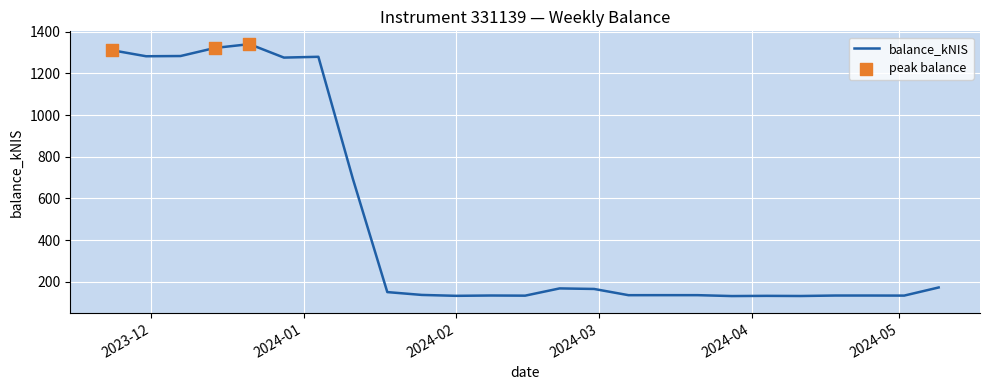

What is the maximum value shown in the chart?

1340.8